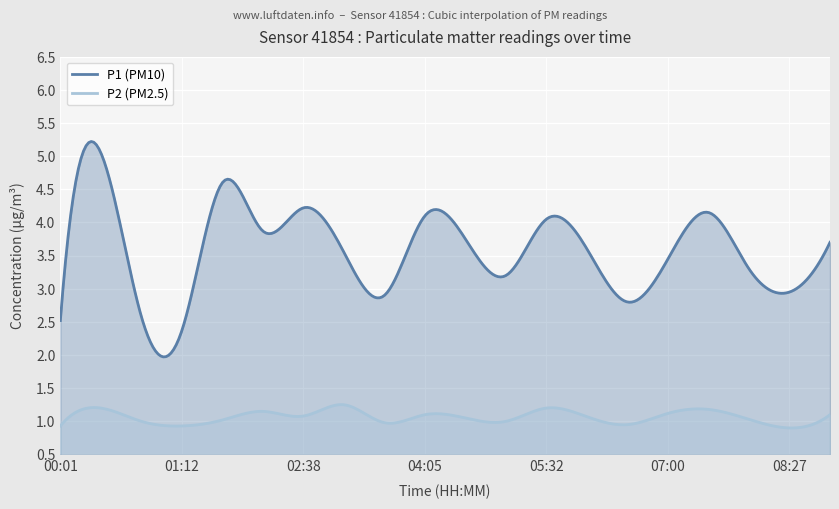

What position from the right is 06:30?

6